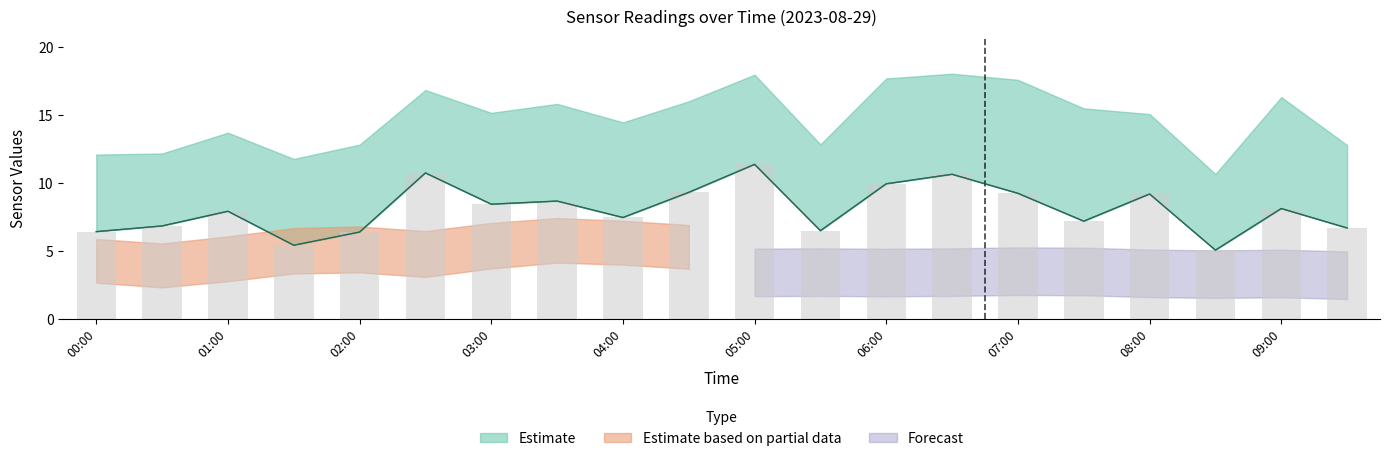

What is the difference between the SDS_P1 values at 07:30 and 02:30?

3.5